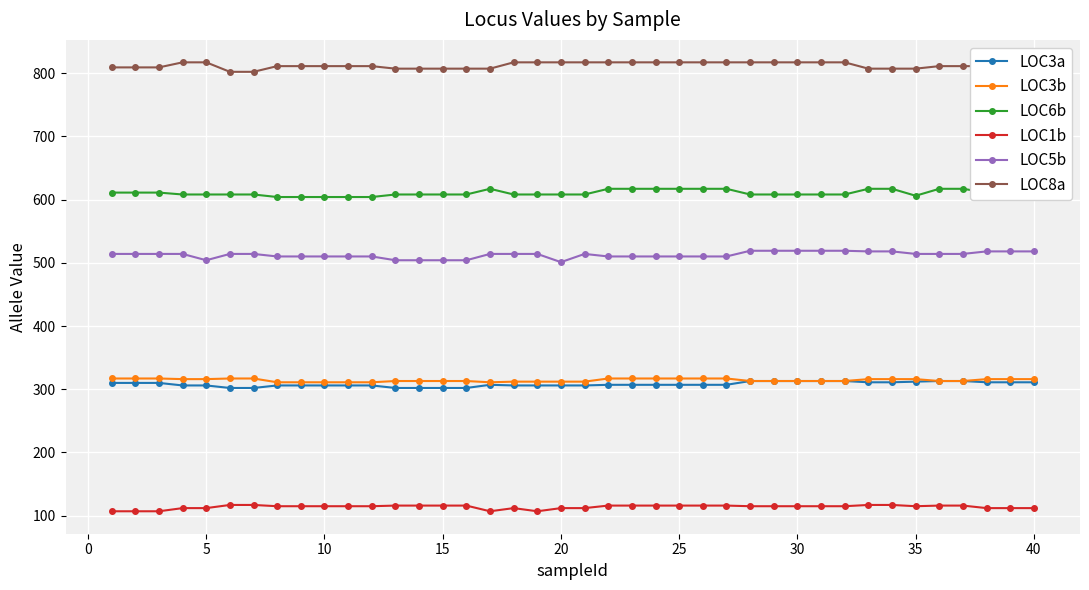

What is the minimum value for LOC8a?

802